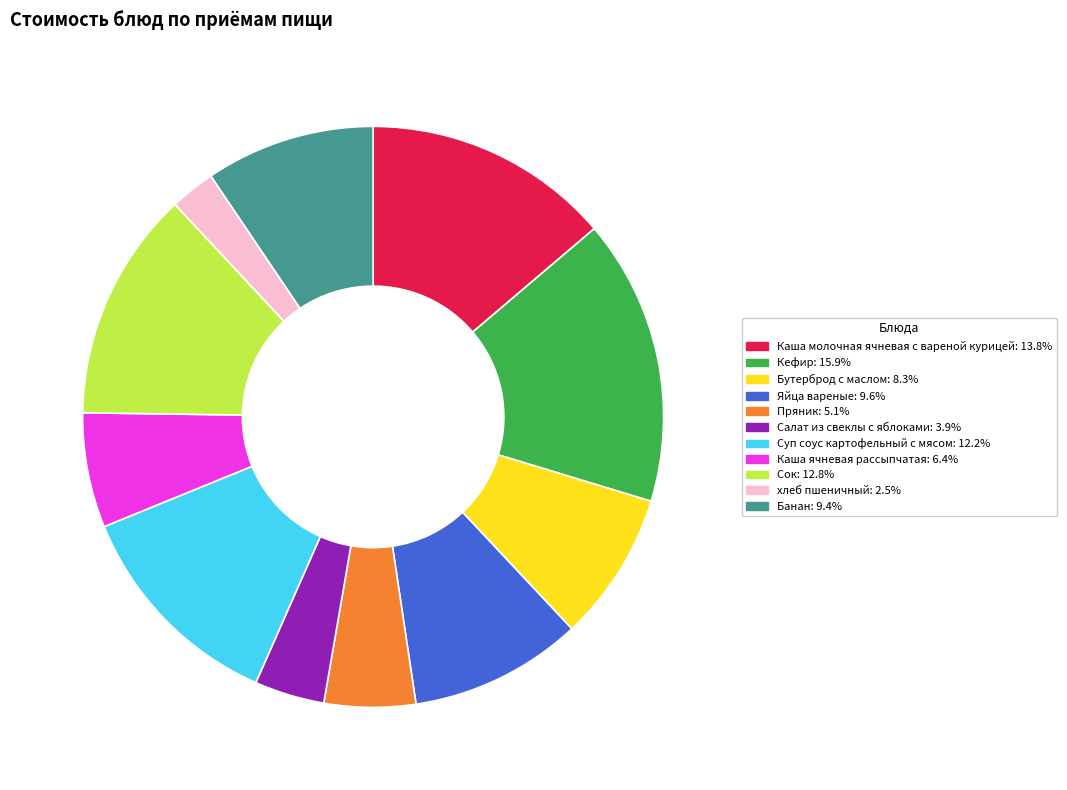

Approximately how many times larger is the value at Банан compared to Кефир?

0.6